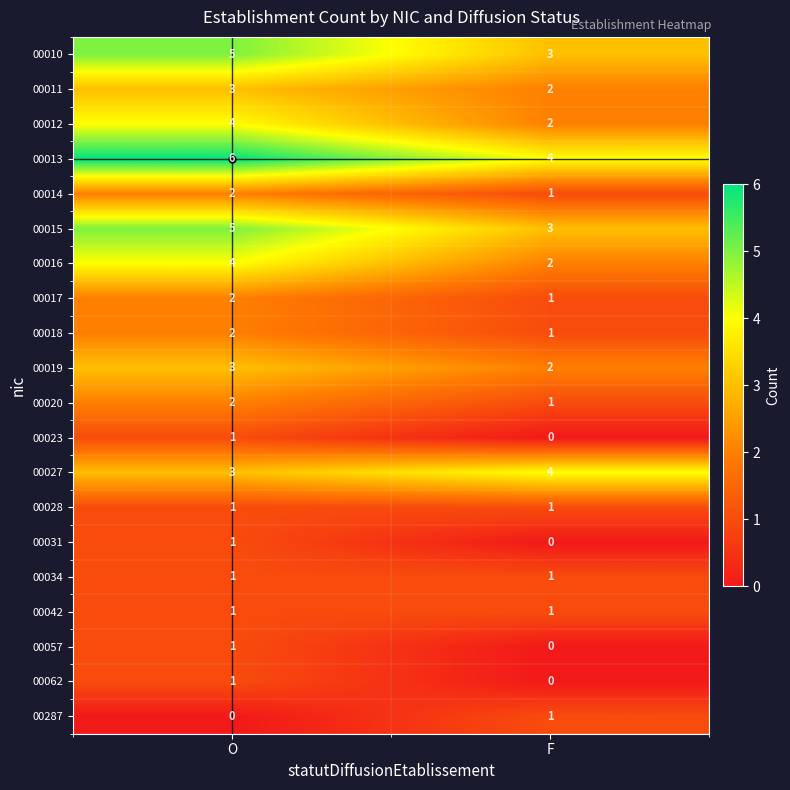

What is the total value across all series at F?

30